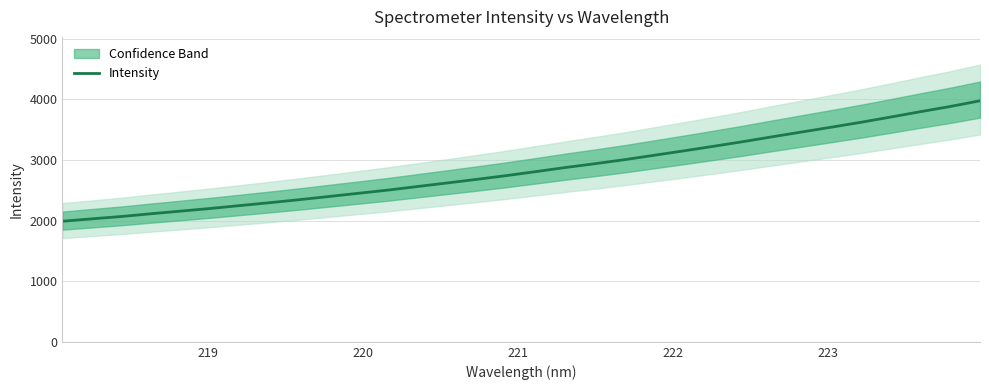

Reading left to right, transcribe all the data shown in this chart.

1989.2	2029.0	2067.6	2113.3	2156.3	2200.2	2247.8	2295.4	2345.0	2397.5	2450.6	2503.4	2562.6	2621.2	2680.7	2742.5	2808.6	2876.1	2939.4	3006.0	3078.4	3151.1	3226.1	3303.0	3384.0	3463.4	3542.6	3623.4	3709.4	3797.3	3882.5	3976.2